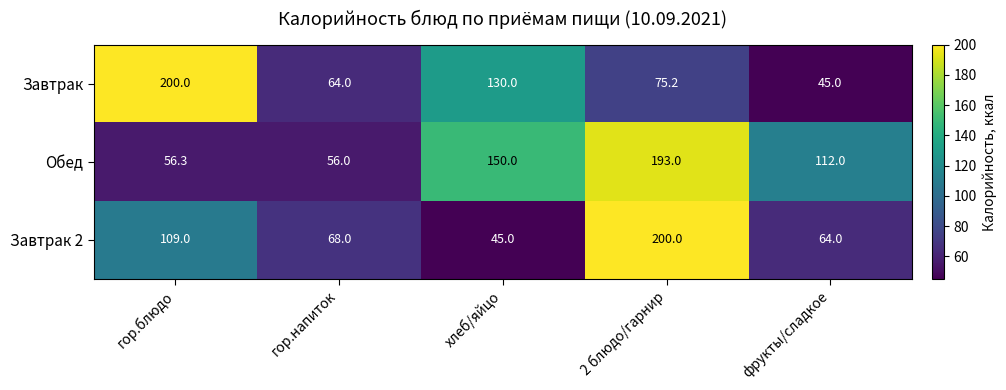

The Обед series shows 266.4 at 2 блюдо/гарнир. True or false?

False